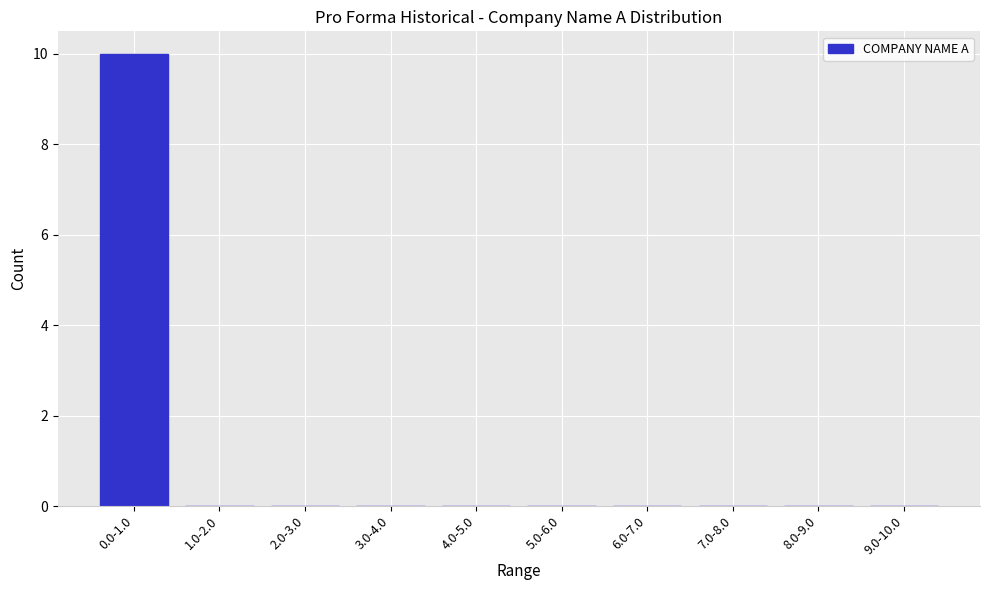

Reading left to right, extract all data points from this chart.

0.0-1.0=10	1.0-2.0=0	2.0-3.0=0	3.0-4.0=0	4.0-5.0=0	5.0-6.0=0	6.0-7.0=0	7.0-8.0=0	8.0-9.0=0	9.0-10.0=0